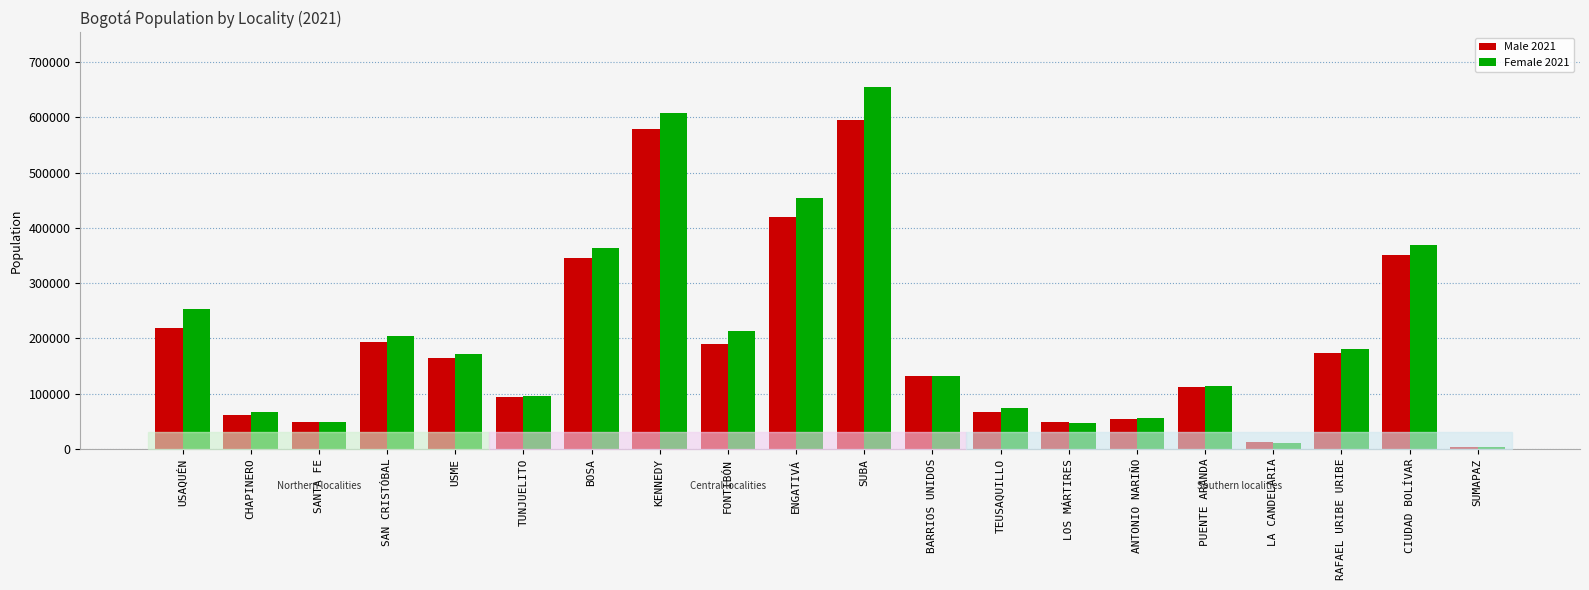

What is the label of the 14th bar from the right?

BOSA